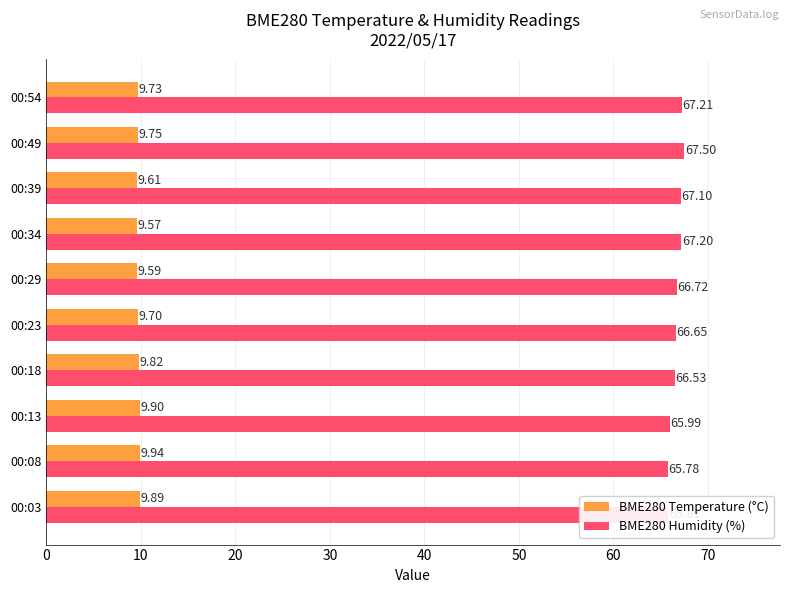

Rank the series by their average value, from highest to lowest.

BME280 Humidity (%), BME280 Temperature (°C)